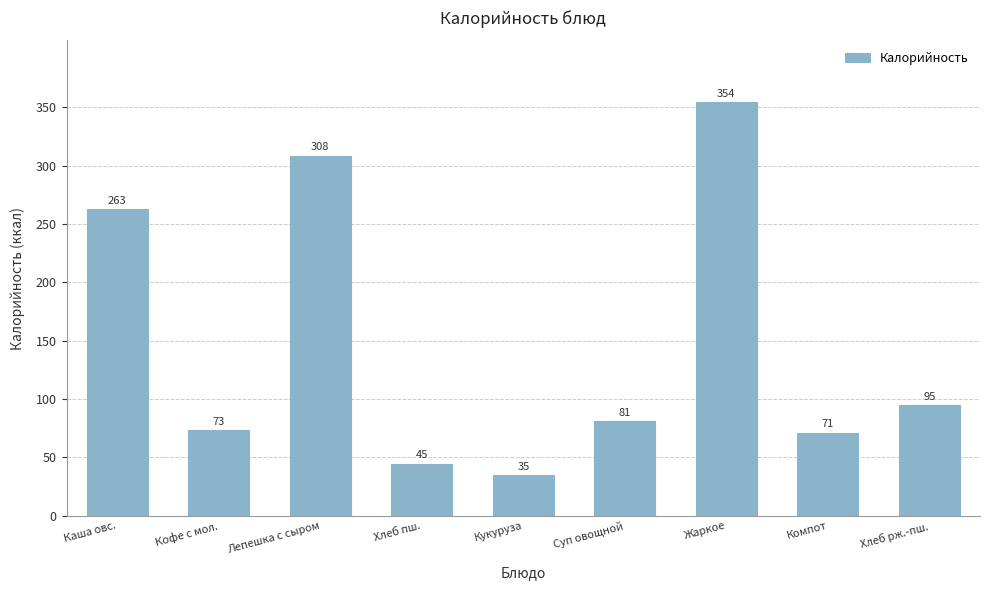

At which category does the chart reach its minimum across all series?

Кукуруза